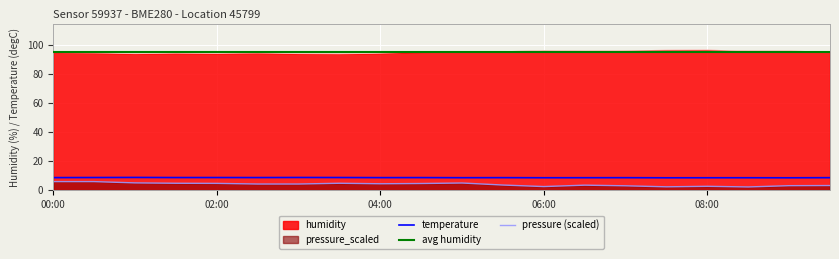

How many lines are shown in the chart?

3